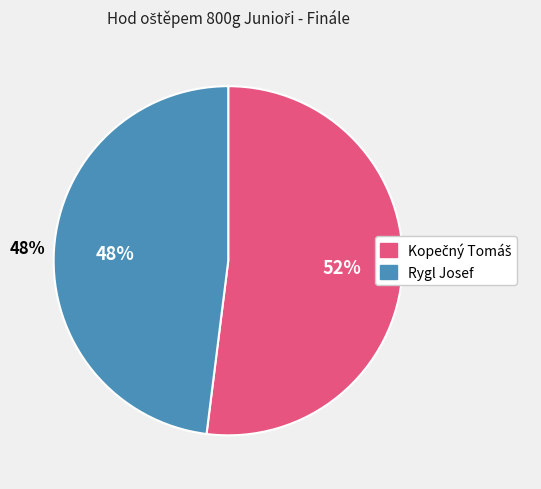

Approximately how many times larger is the value at Kopečný Tomáš compared to Rygl Josef?

1.1